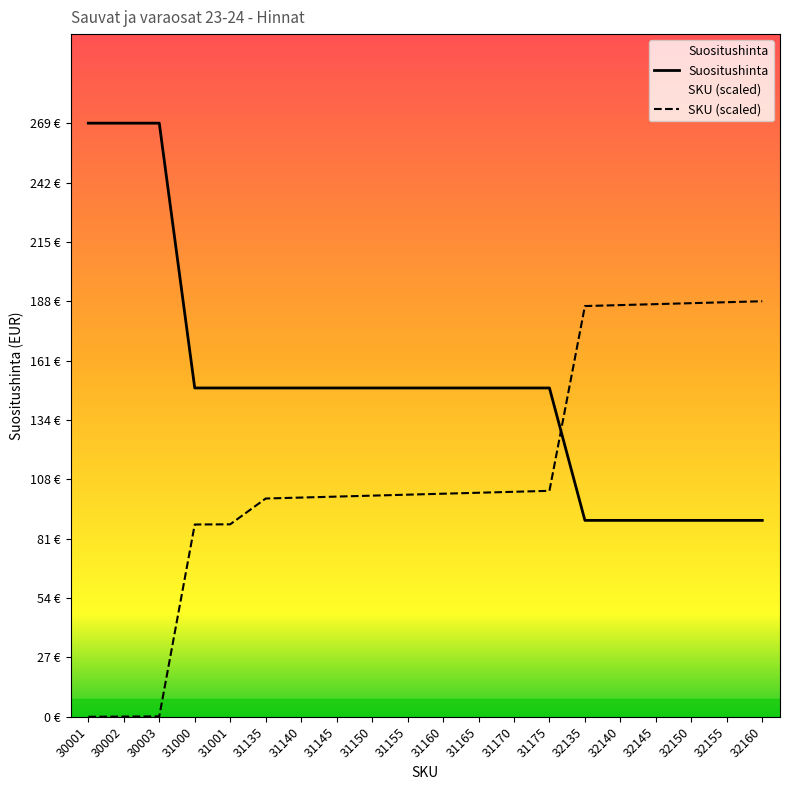

True or false: Suositushinta and SKU intersect in this chart.

True